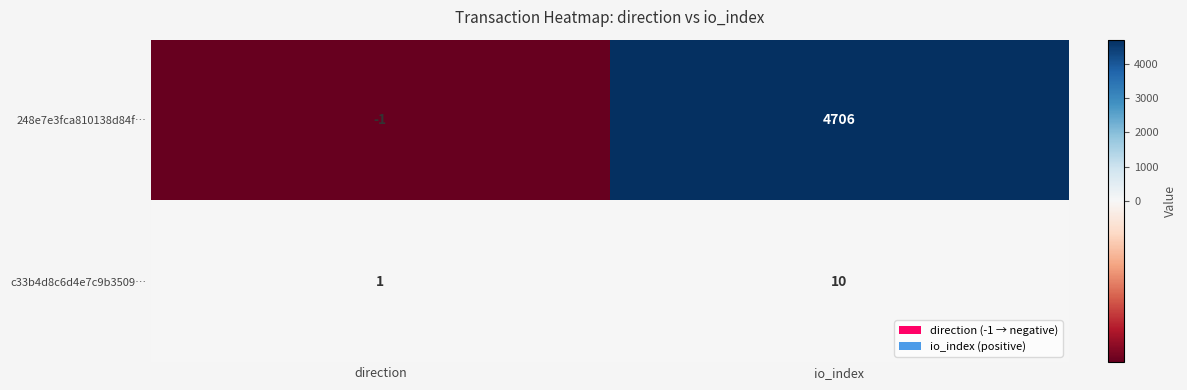

Reading right to left, transcribe all the data shown in this chart.

248e7e3fca810138d84f…: 4706	-1
c33b4d8c6d4e7c9b3509…: 10	1